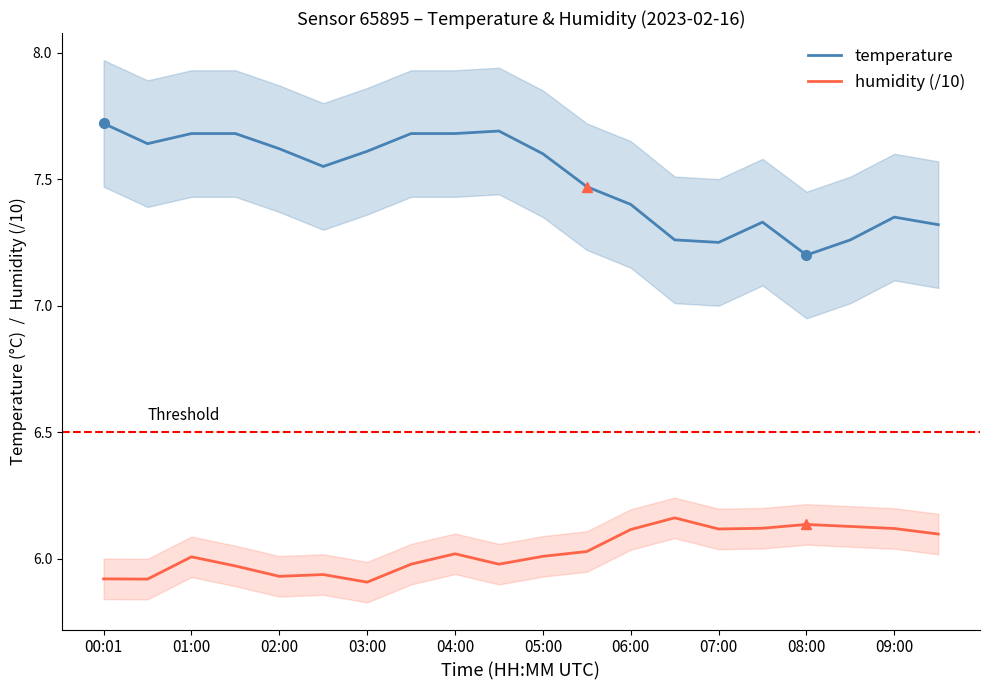

True or false: humidity (/10) and temperature intersect in this chart.

False